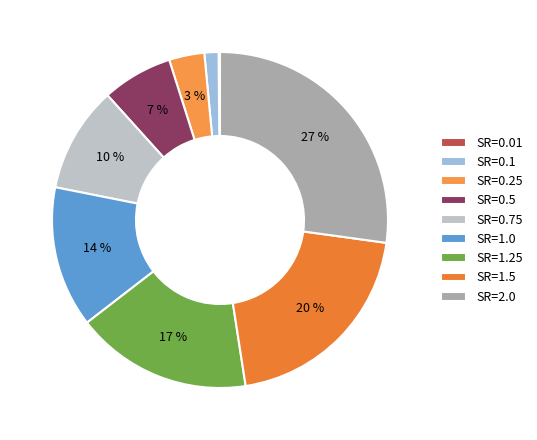

Do SR=0.1 and SR=0.5 together represent more than half of the pie?

No